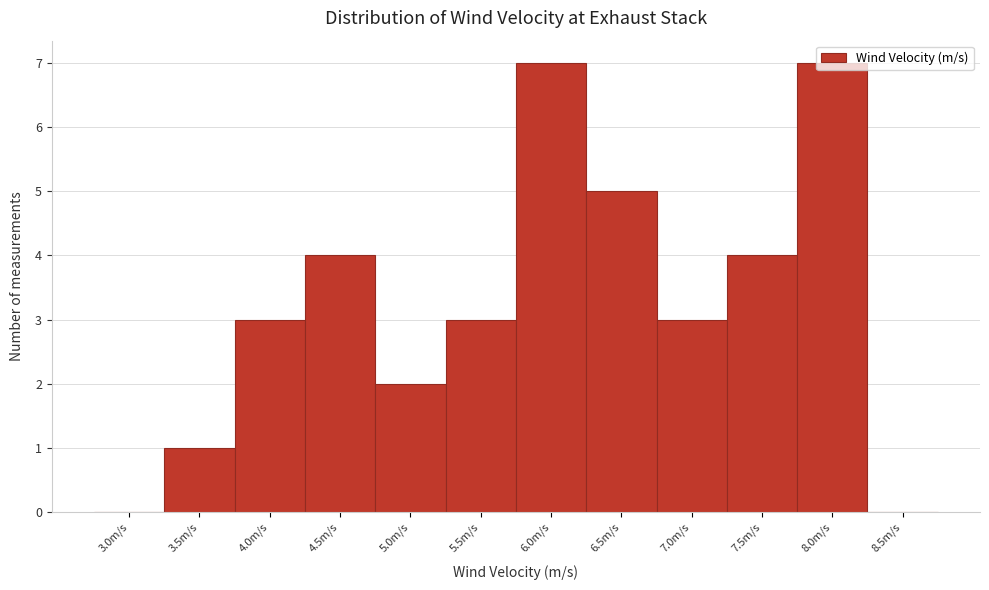

What is the maximum value shown in the chart?

7